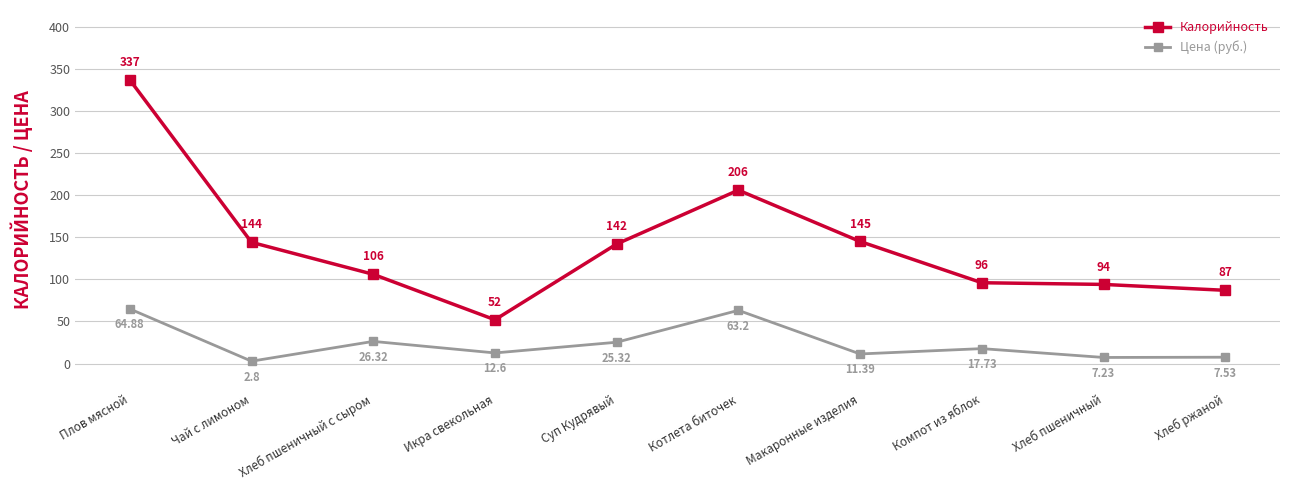

Where is the first local maximum for Цена (руб.)?

Хлеб пшеничный с сыром